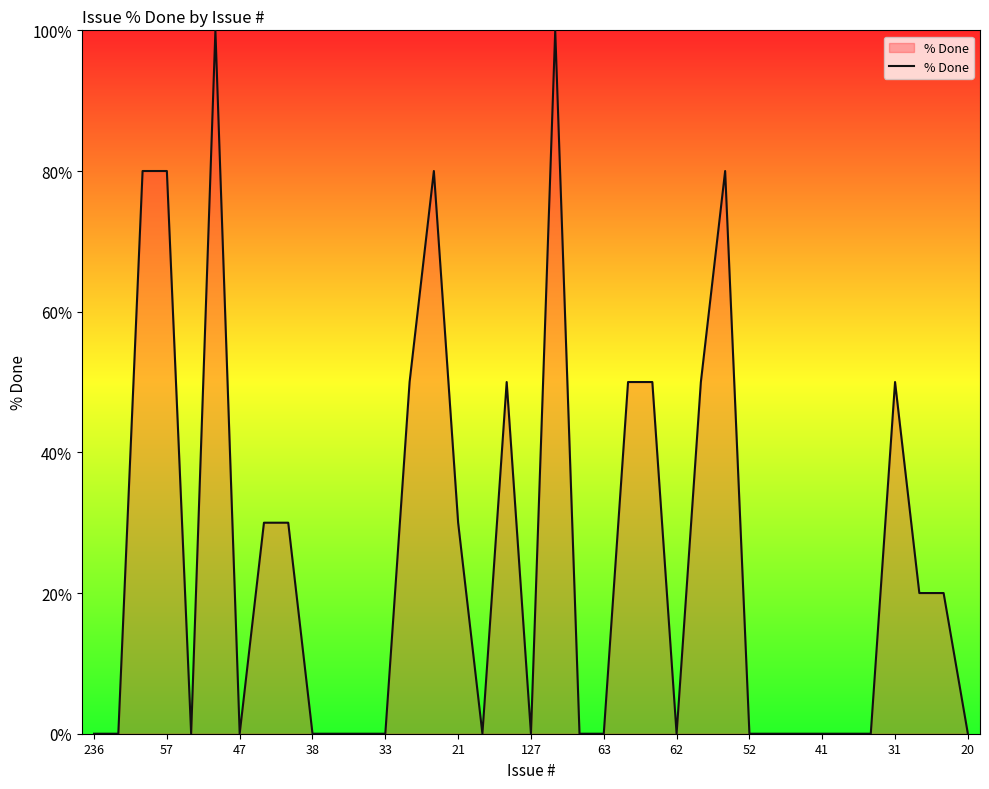

How many lines are shown in the chart?

1